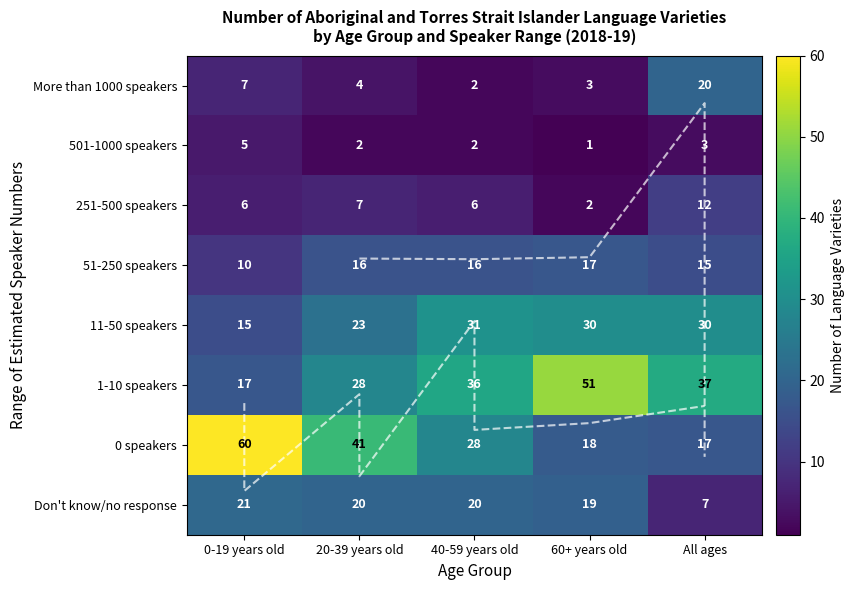

What value does the 251-500 speakers series have at 20-39 years old, to the nearest 10?

10